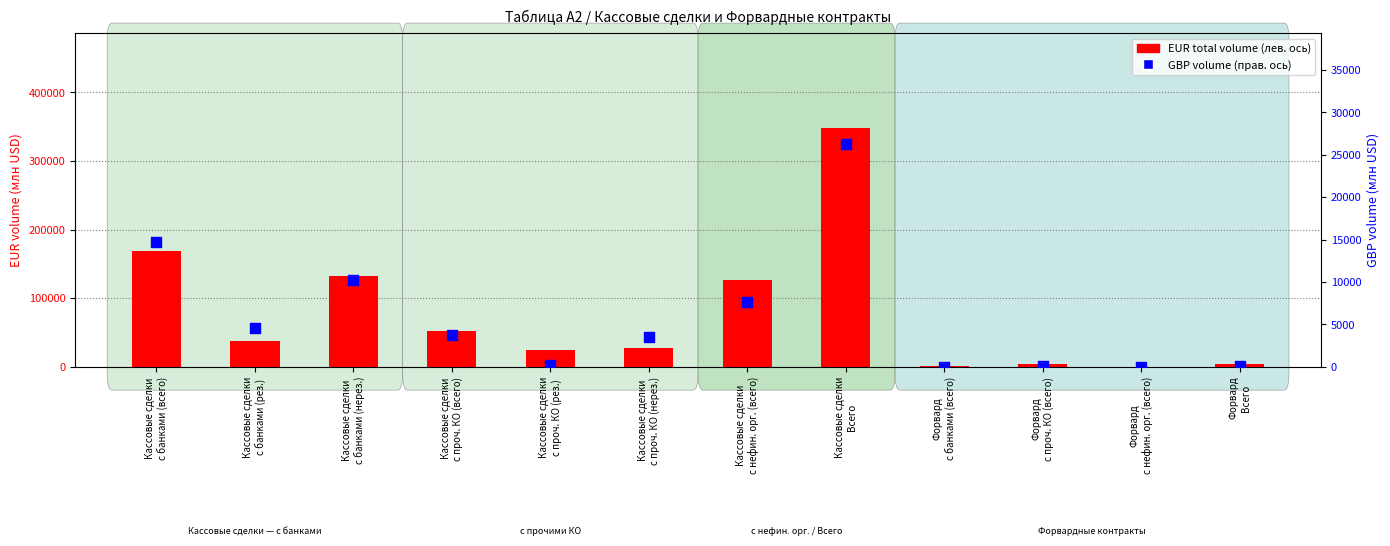

What are all the series names shown in the legend?

EUR total volume, GBP volume